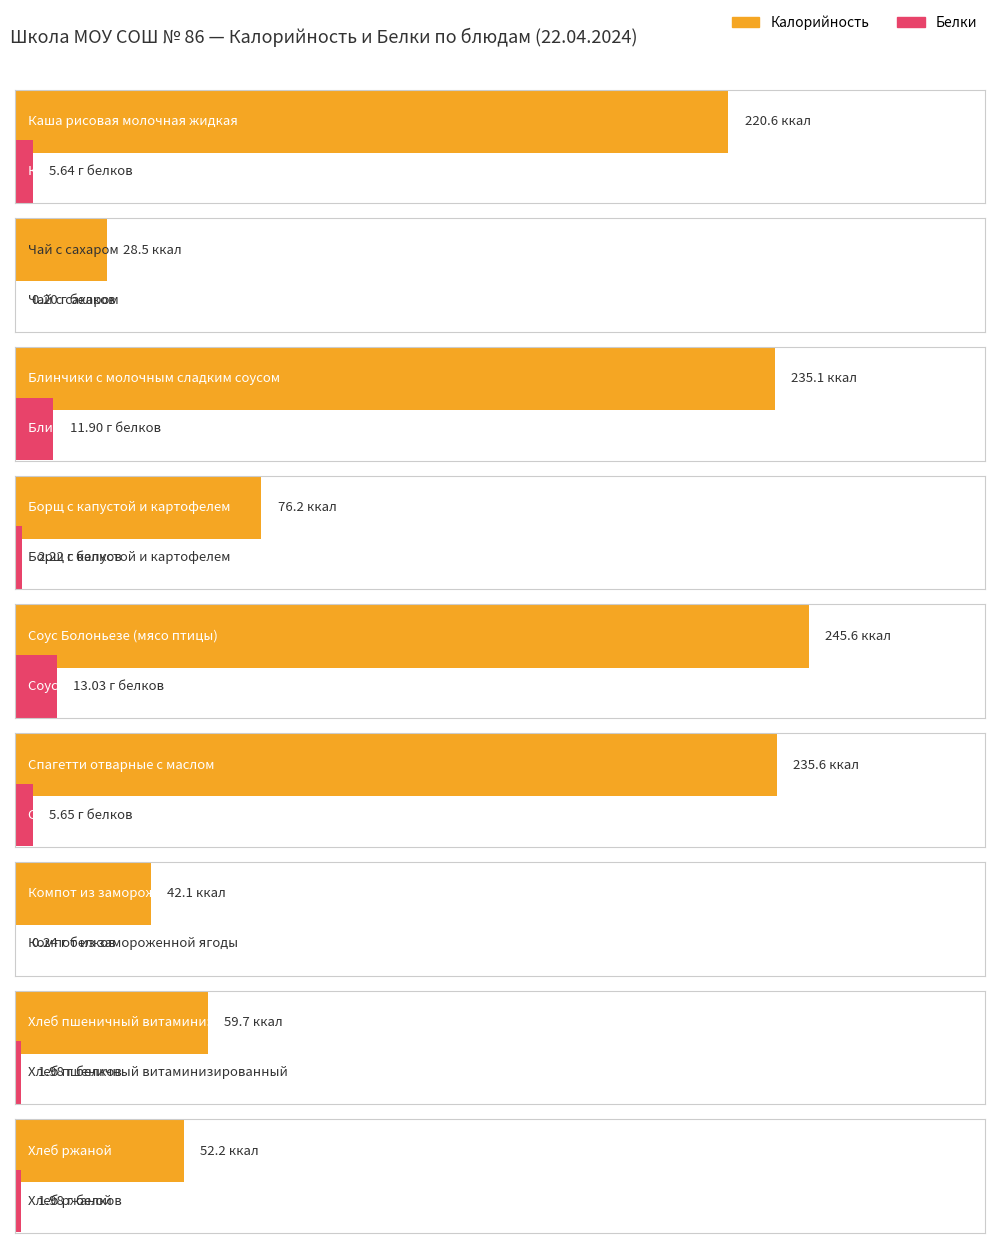

At which label does Белки reach its peak?

Соус Болоньезе (мясо птицы)